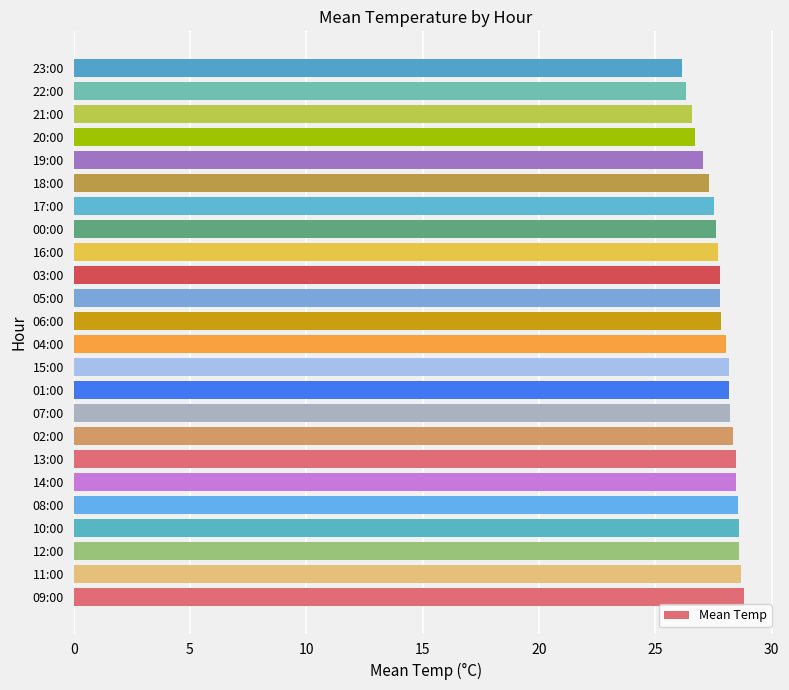

What is the average value?

27.8